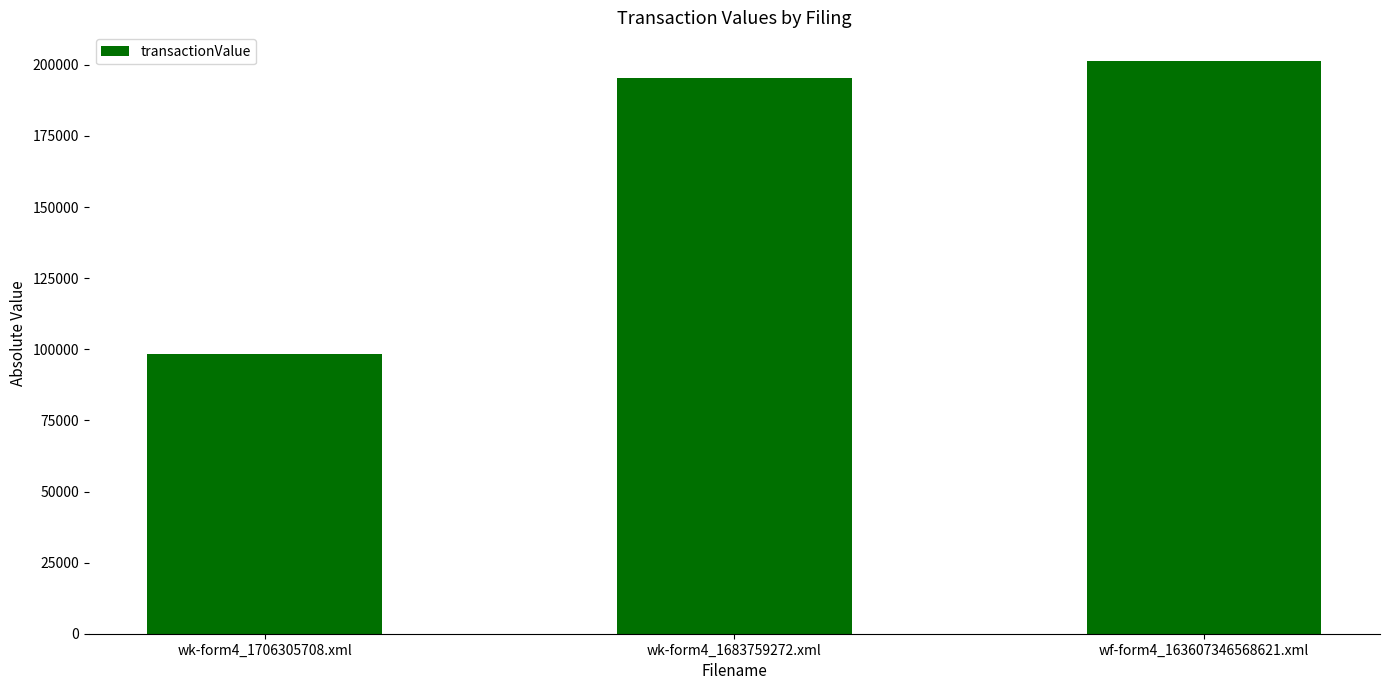

The chart shows a value of 271083 at wf-form4_163607346568621.xml. True or false?

False